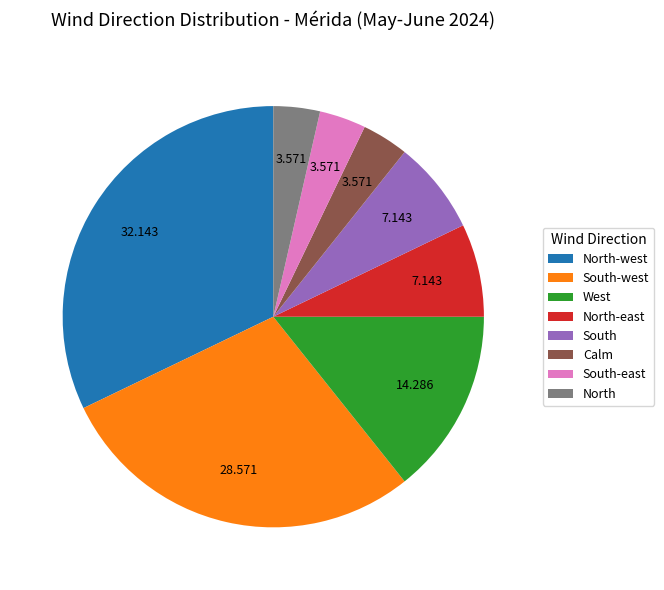

How many slices are in this pie chart?

8